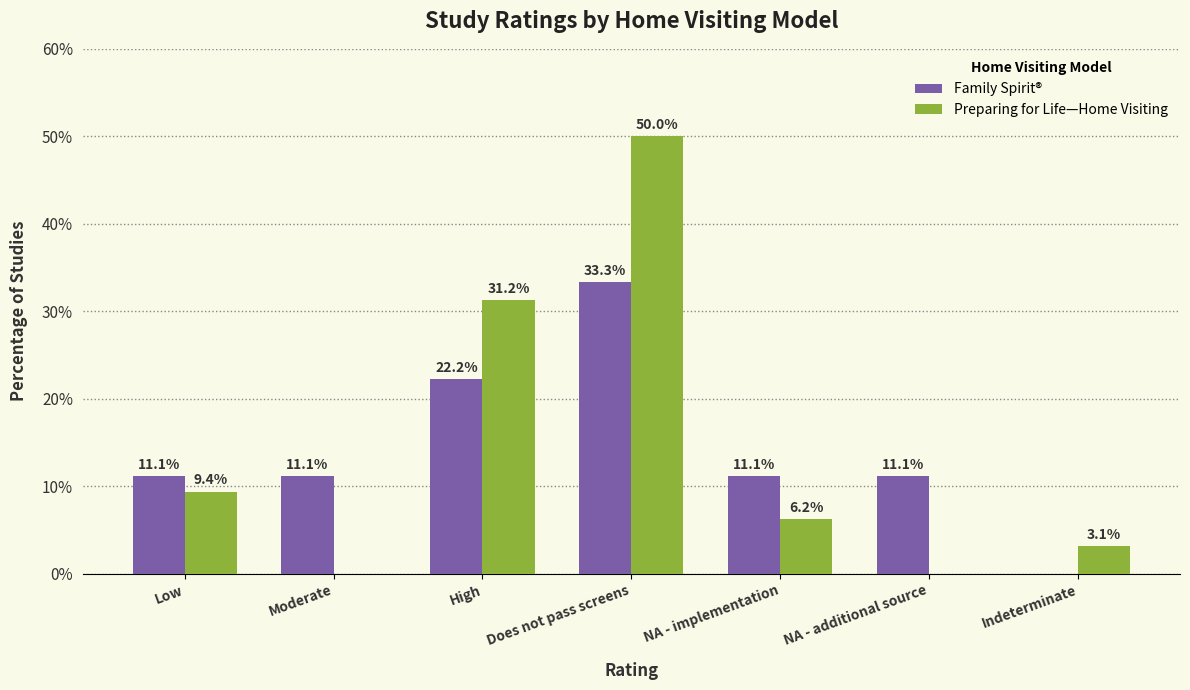

What is the total value across all series at Low?

20.5